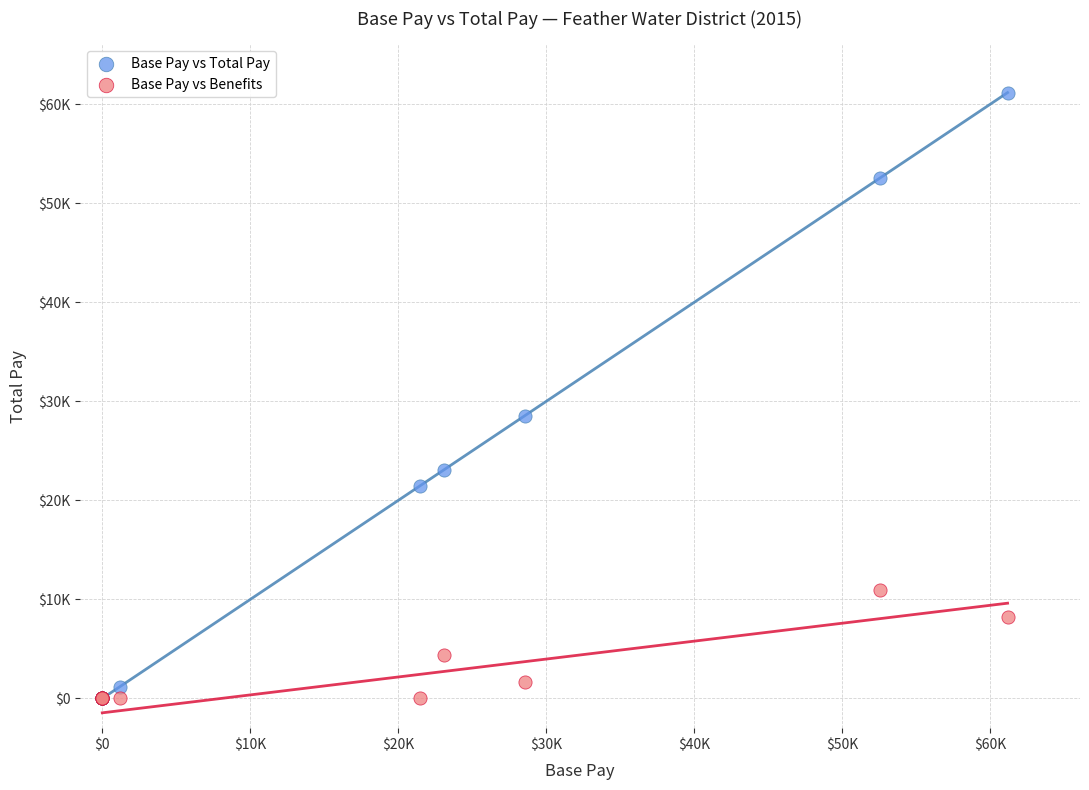

What are all the series names shown in the legend?

Base Pay vs Total Pay, Base Pay vs Benefits